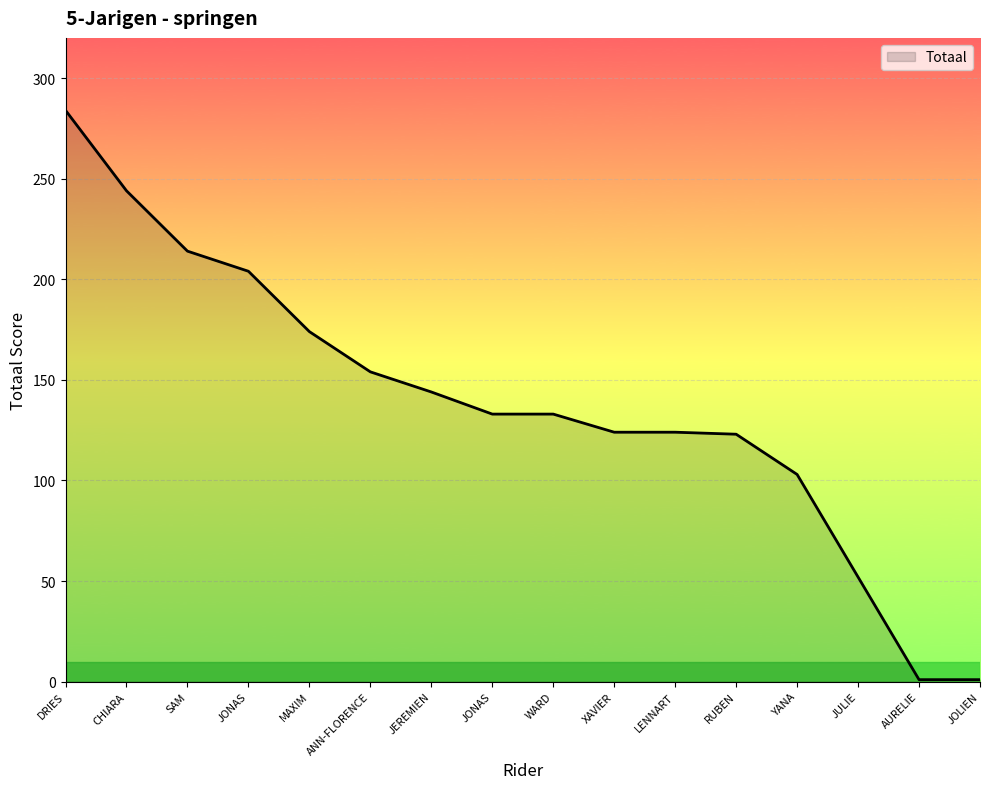

What is the sum of all values?

2212